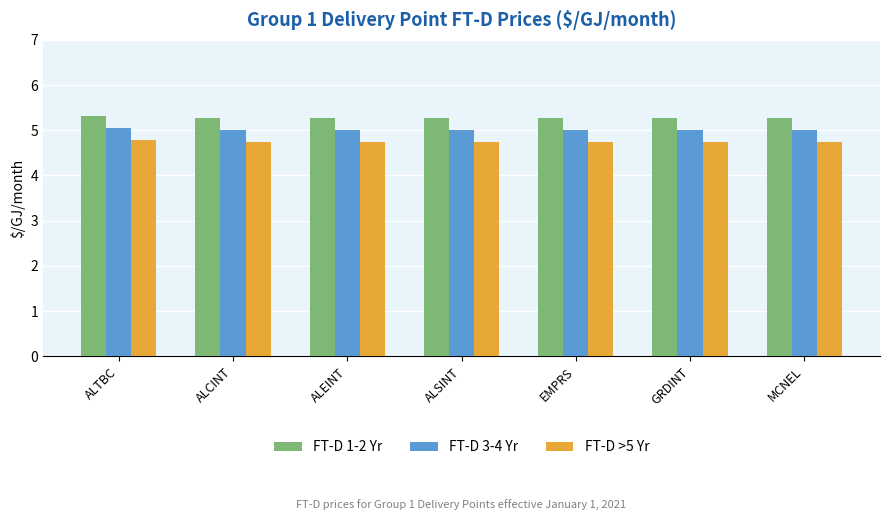

What is the difference between the highest and lowest values at ALEINT?

0.5